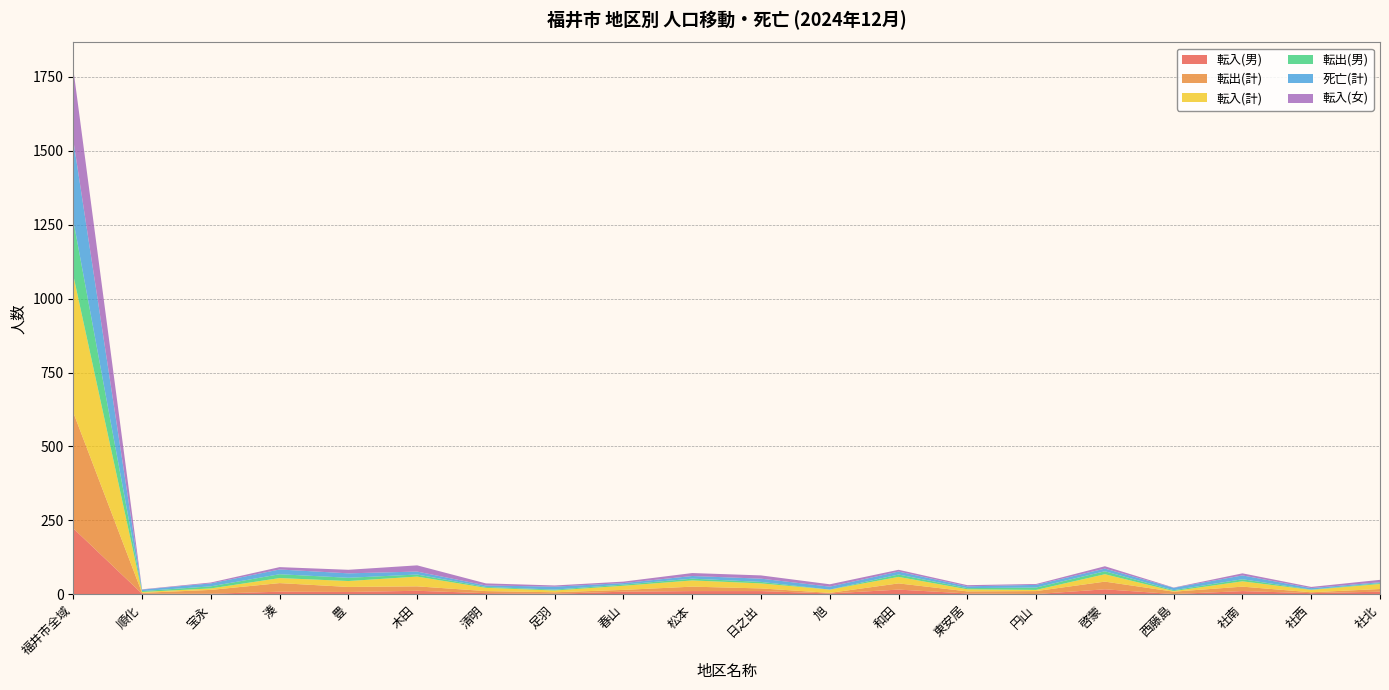

Reading right to left, transcribe all the data shown in this chart.

転入(男): 社北=9	社西=4	社南=11	西藤島=1	啓蒙=17	円山=1	東安居=3	和田=16	旭=3	日之出=11	松本=11	春山=9	足羽=2	清明=4	木田=12	豊=8	湊=9	宝永=2	順化=2	福井市全域=223
転出(計): 社北=9	社西=3	社南=15	西藤島=8	啓蒙=26	円山=10	東安居=7	和田=21	旭=2	日之出=9	松本=15	春山=6	足羽=5	清明=7	木田=15	豊=17	湊=29	宝永=13	順化=3	福井市全域=392
転入(計): 社北=17	社西=8	社南=18	西藤島=2	啓蒙=25	円山=4	東安居=7	和田=22	旭=11	日之出=17	松本=21	春山=14	足羽=6	清明=11	木田=33	豊=20	湊=17	宝永=5	順化=3	福井市全域=464
転出(男): 社北=3	社西=1	社南=7	西藤島=3	啓蒙=10	円山=8	東安居=4	和田=8	旭=0	日之出=5	松本=6	春山=4	足羽=3	清明=3	木田=7	豊=11	湊=13	宝永=7	順化=3	福井市全域=186
死亡(計): 社北=3	社西=5	社南=13	西藤島=8	啓蒙=9	円山=9	東安居=6	和田=10	旭=10	日之出=11	松本=9	春山=5	足羽=10	清明=5	木田=10	豊=15	湊=16	宝永=10	順化=5	福井市全域=271
転入(女): 社北=8	社西=4	社南=7	西藤島=1	啓蒙=8	円山=3	東安居=4	和田=6	旭=8	日之出=11	松本=10	春山=5	足羽=4	清明=7	木田=21	豊=12	湊=8	宝永=3	順化=1	福井市全域=241